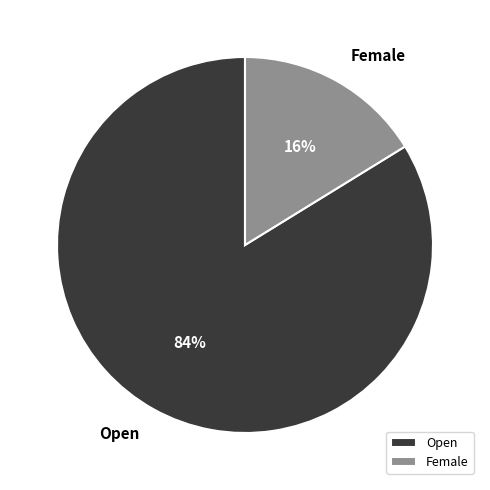

True or false: Open accounts for 77% of the total.

False